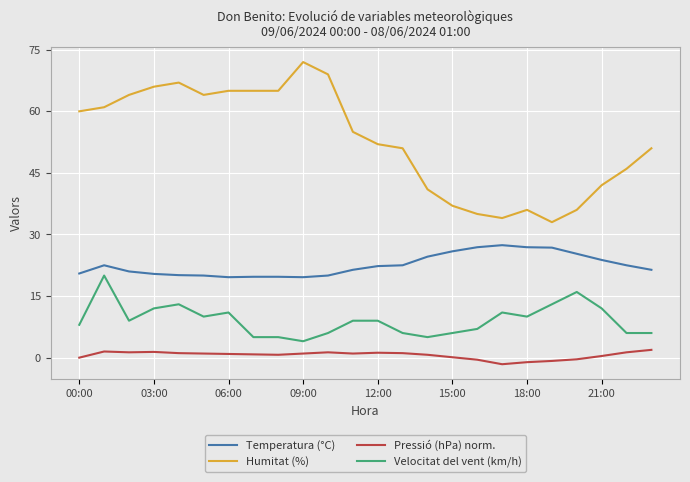

Which series has the largest total across all categories?

Humitat (%)